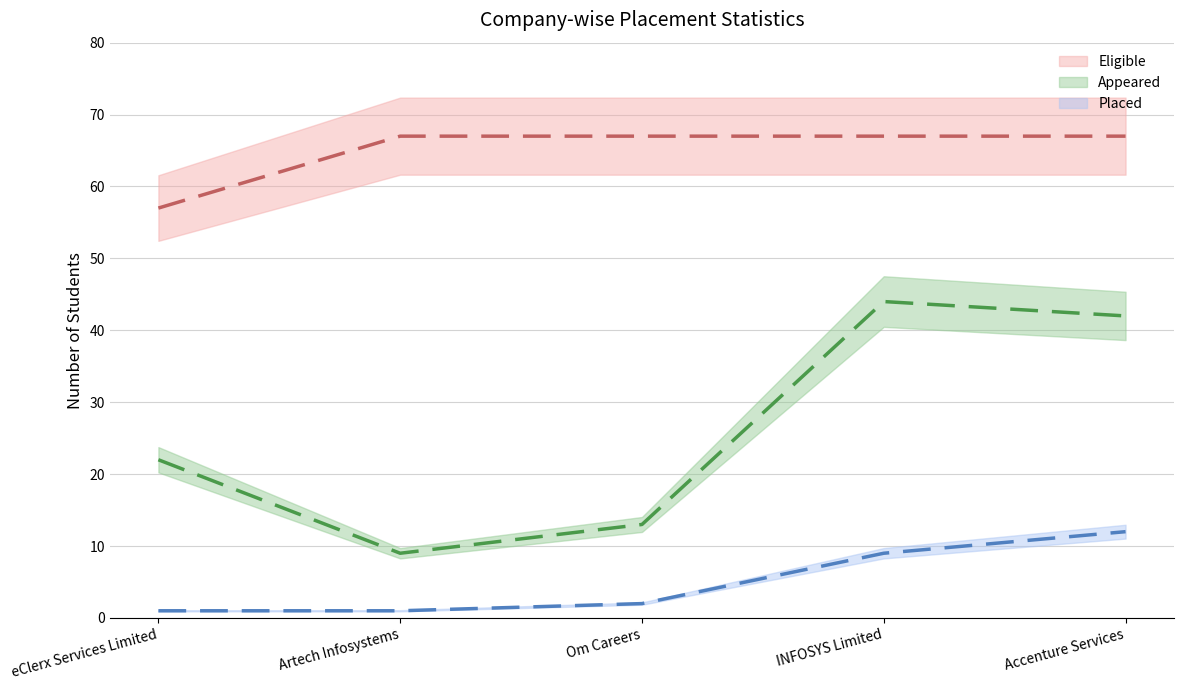

What are all the series names shown in the legend?

Eligible, Appeared, Placed